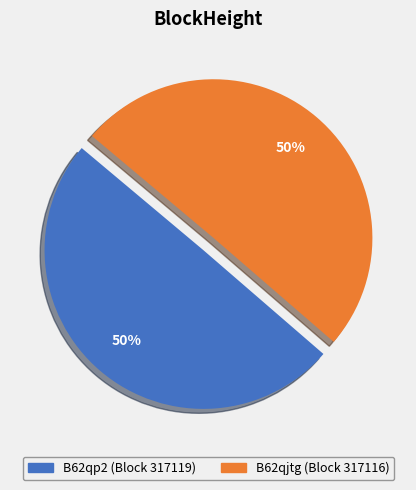

To the nearest percent, what percentage of the pie is B62qp2 (Block 317119)?

50%